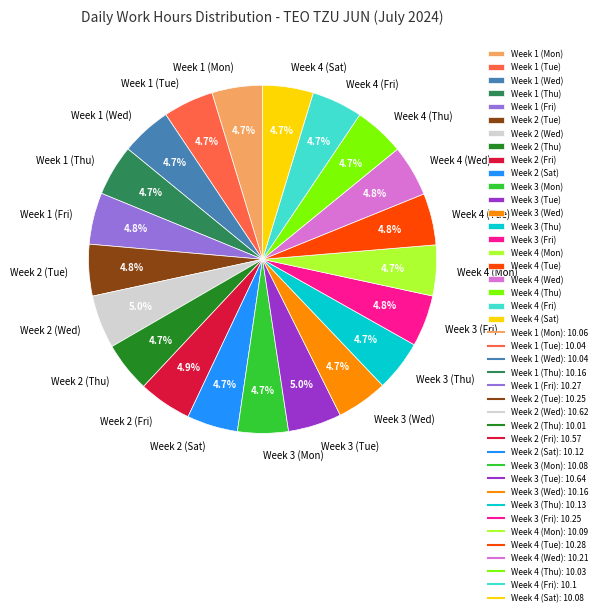

What is the ratio of the value at Week 1 (Mon) to the value at Week 3 (Tue)?

0.9